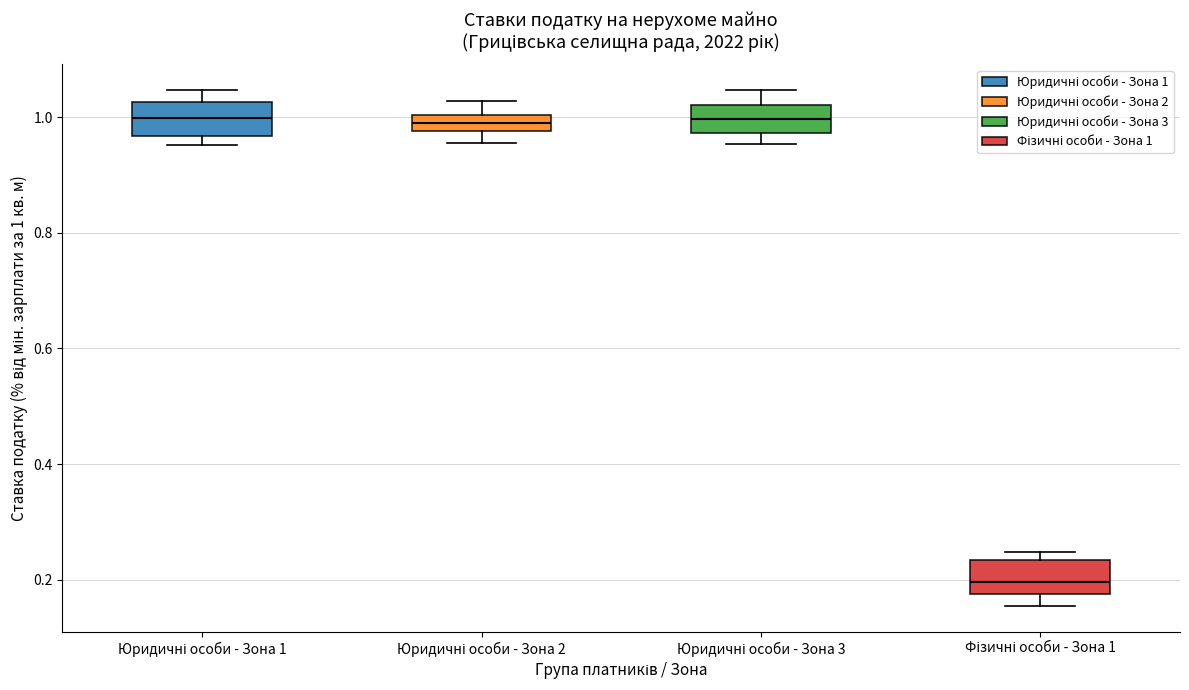

Where does the lower whisker of the box for Юридичні особи - Зона 2 end on the y-axis? The values are not printed on the chart, so give them approximately, as read against the axis.

0.96